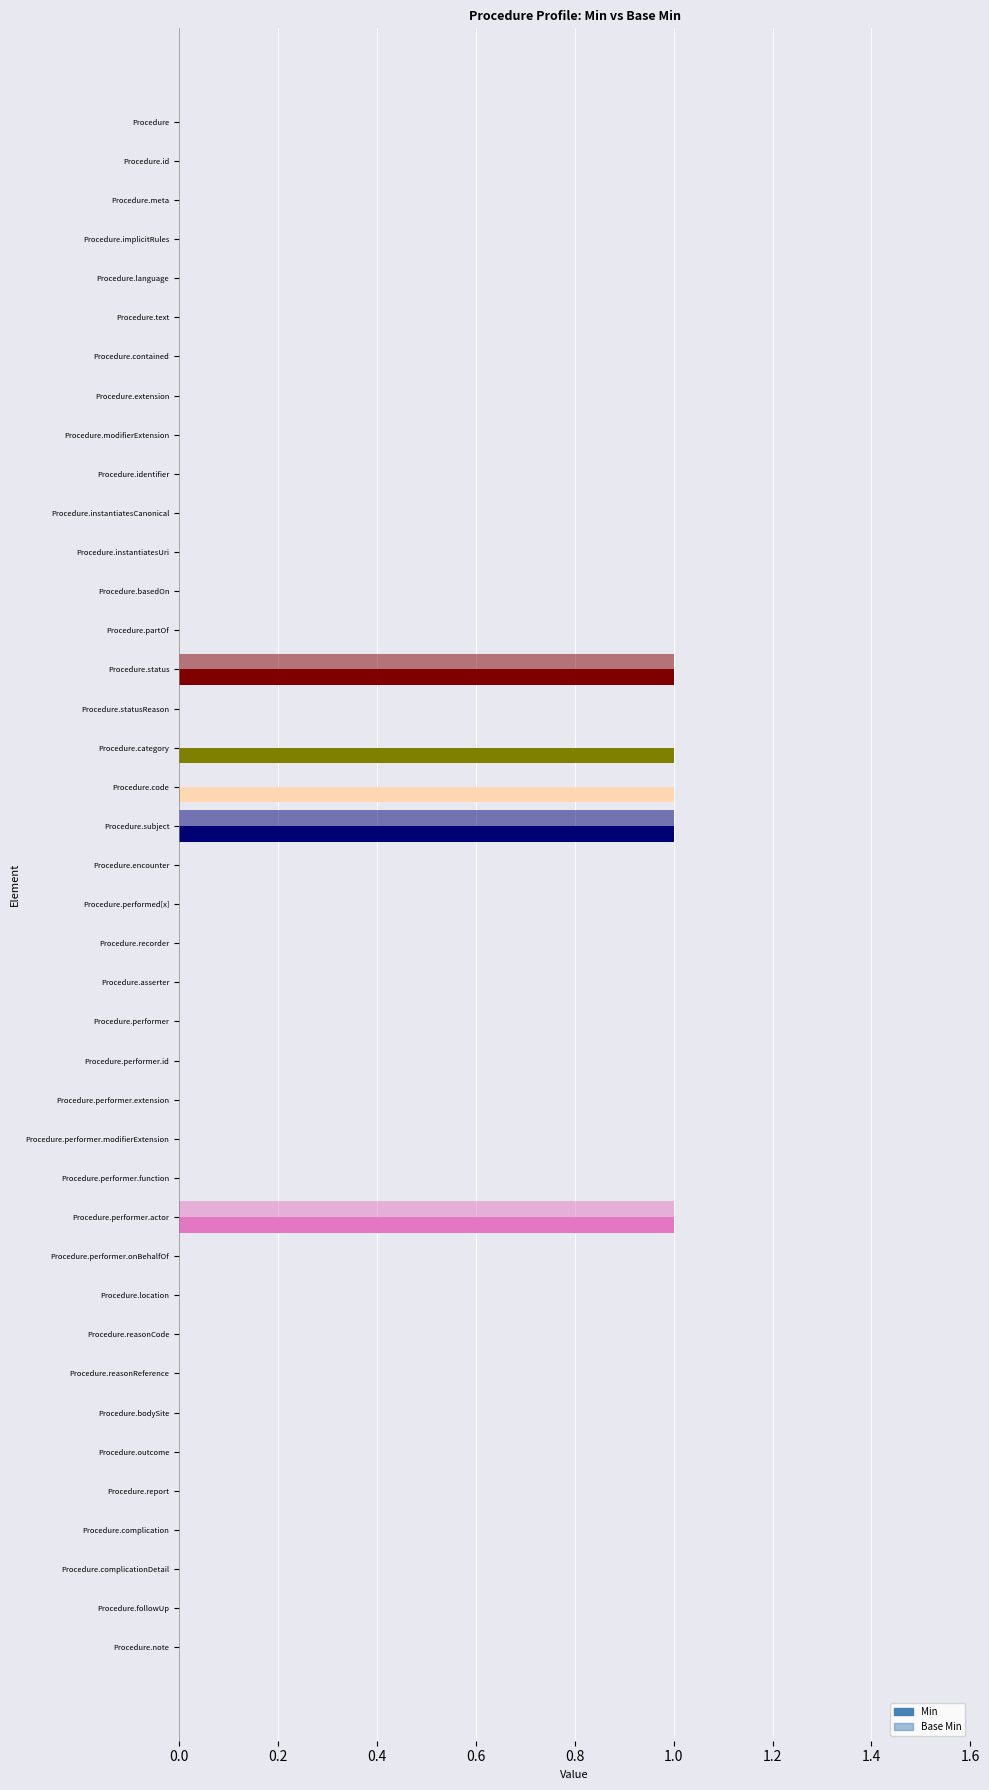

Reading right to left, extract all data points from this chart.

Min: 0	0	0	0	0	0	0	0	0	0	0	1	0	0	0	0	0	0	0	0	0	1	1	1	0	1	0	0	0	0	0	0	0	0	0	0	0	0	0	0
Base Min: 0	0	0	0	0	0	0	0	0	0	0	1	0	0	0	0	0	0	0	0	0	1	0	0	0	1	0	0	0	0	0	0	0	0	0	0	0	0	0	0